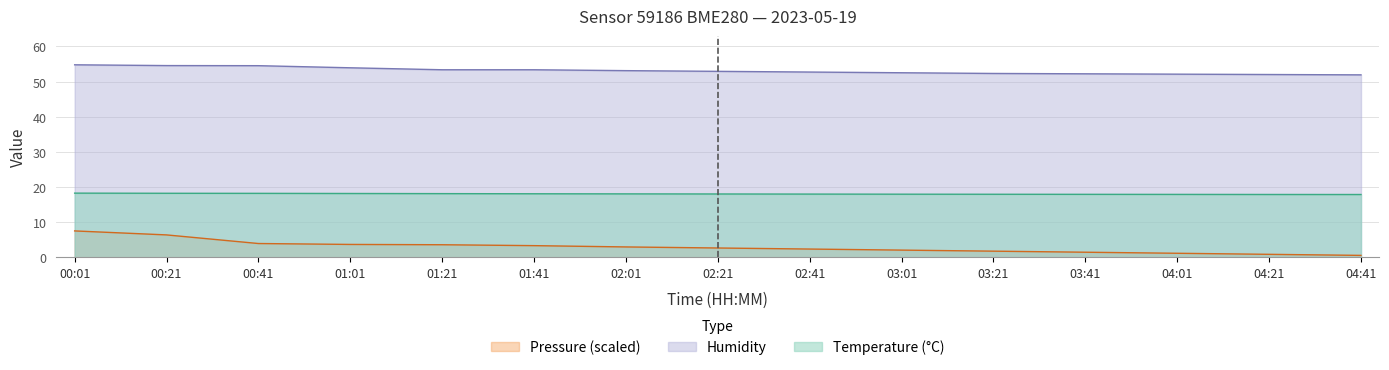

Which series has the largest range (max minus min)?

Pressure (scaled)